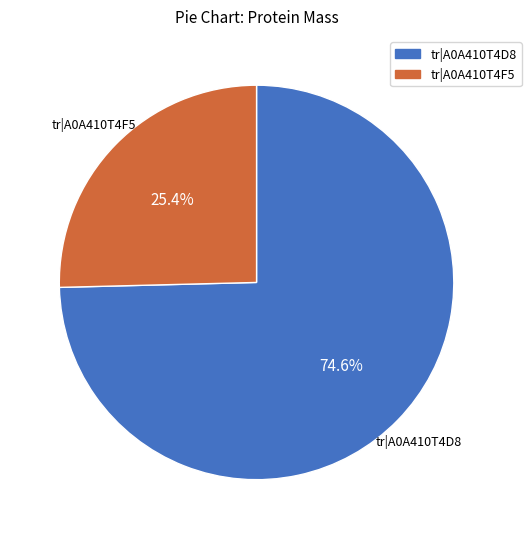

Which category accounts for the majority?

tr|A0A410T4D8